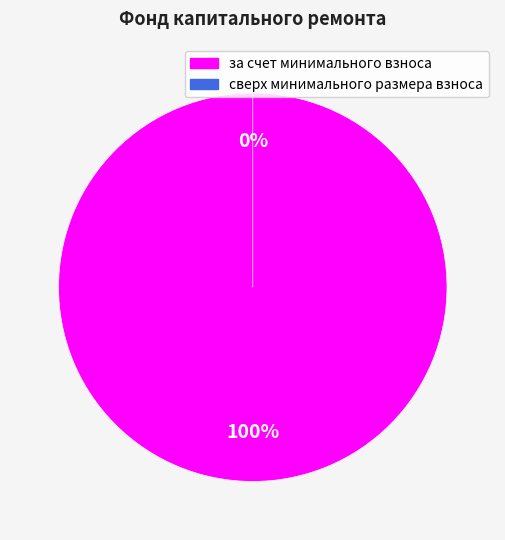

To the nearest percent, what is the difference between the largest and smallest slice percentages?

100%